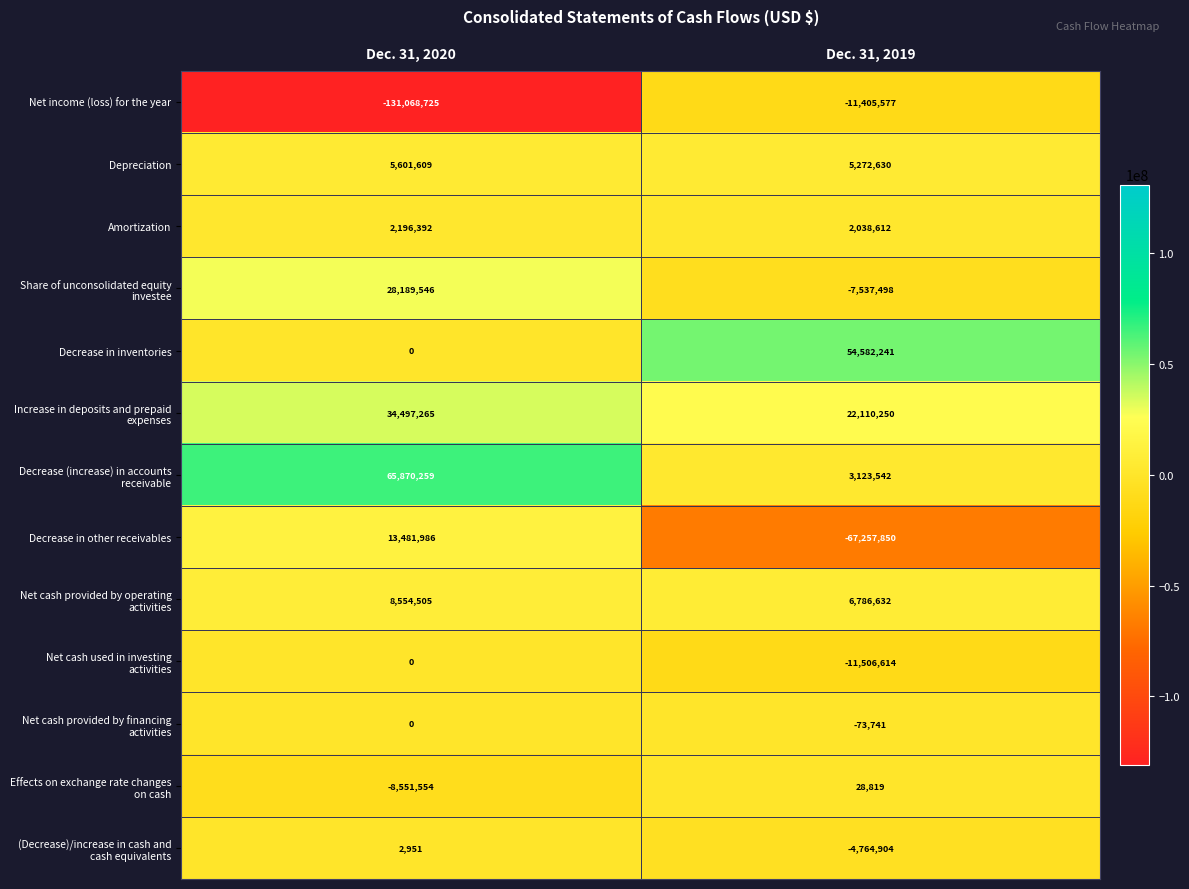

What is the average value of the Depreciation series?

5437120